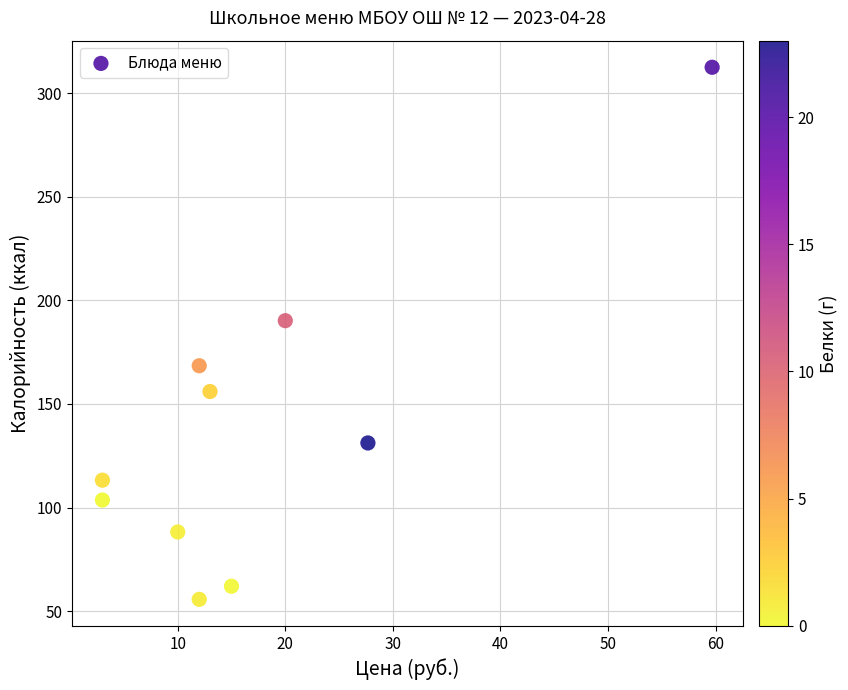

What Y value in the scatter plot is closest to 184?

190.2